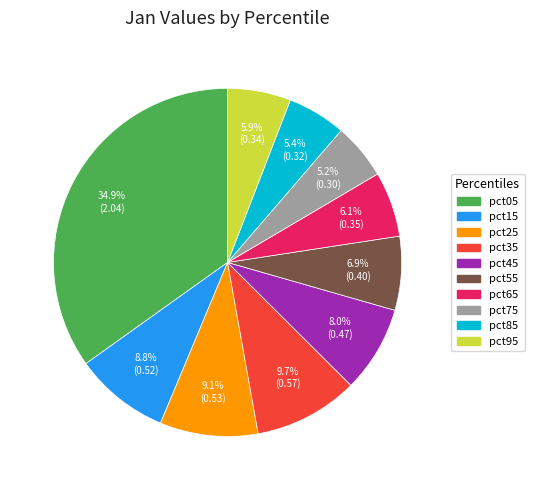

Does any single category account for the majority?

No